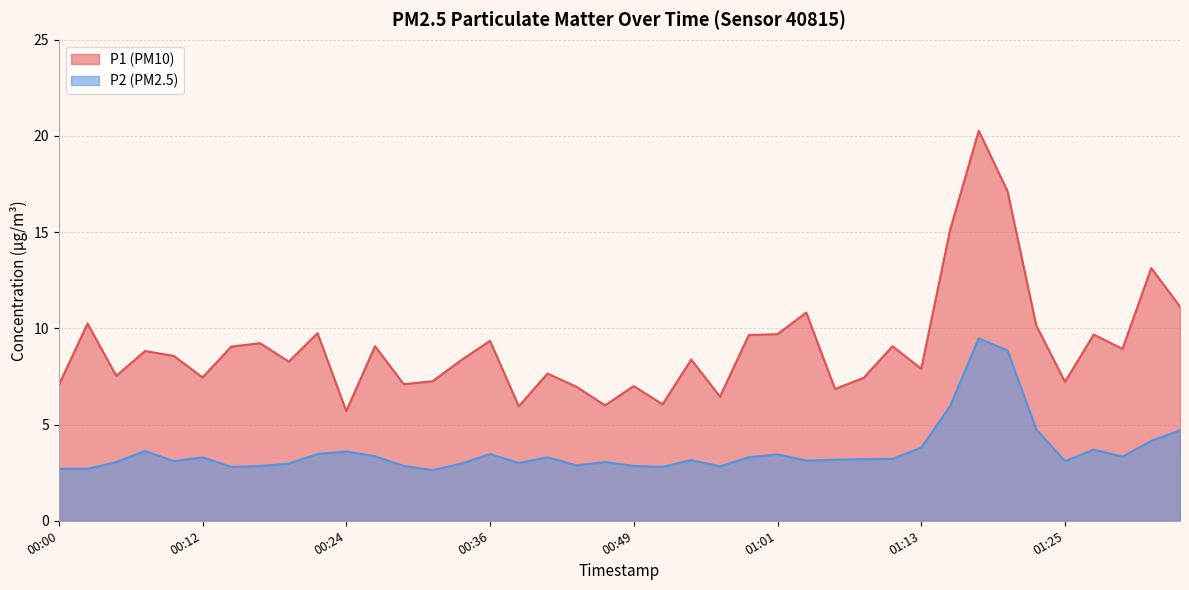

The P2 series shows 3.3 at 00:41. True or false?

True